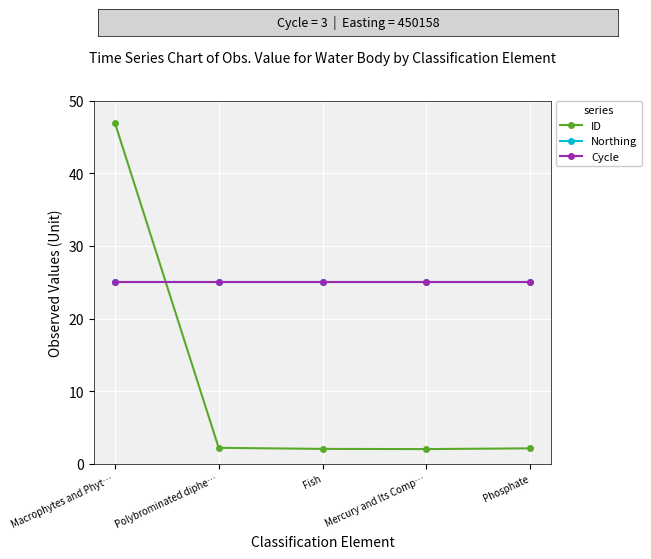

Is it true that ID equals 0.5 at Phosphate?

False